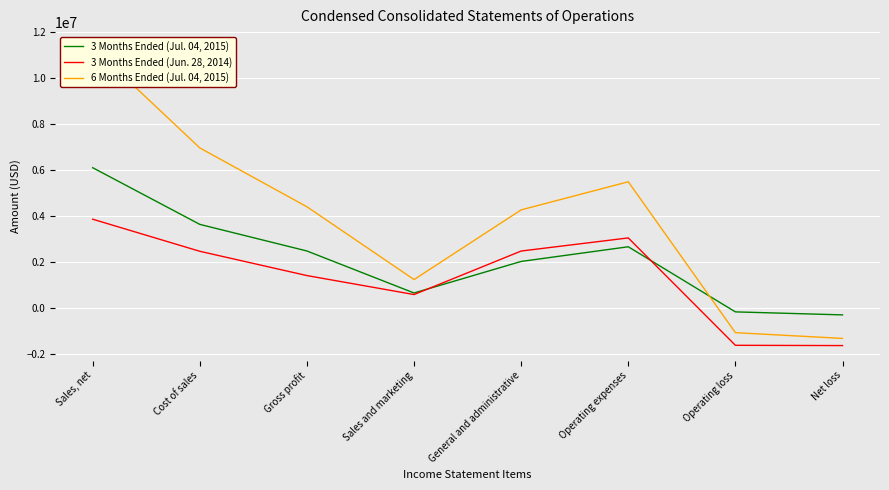

Which category has the highest value in the 6 Months Ended (Jul. 04, 2015) series?

Sales, net